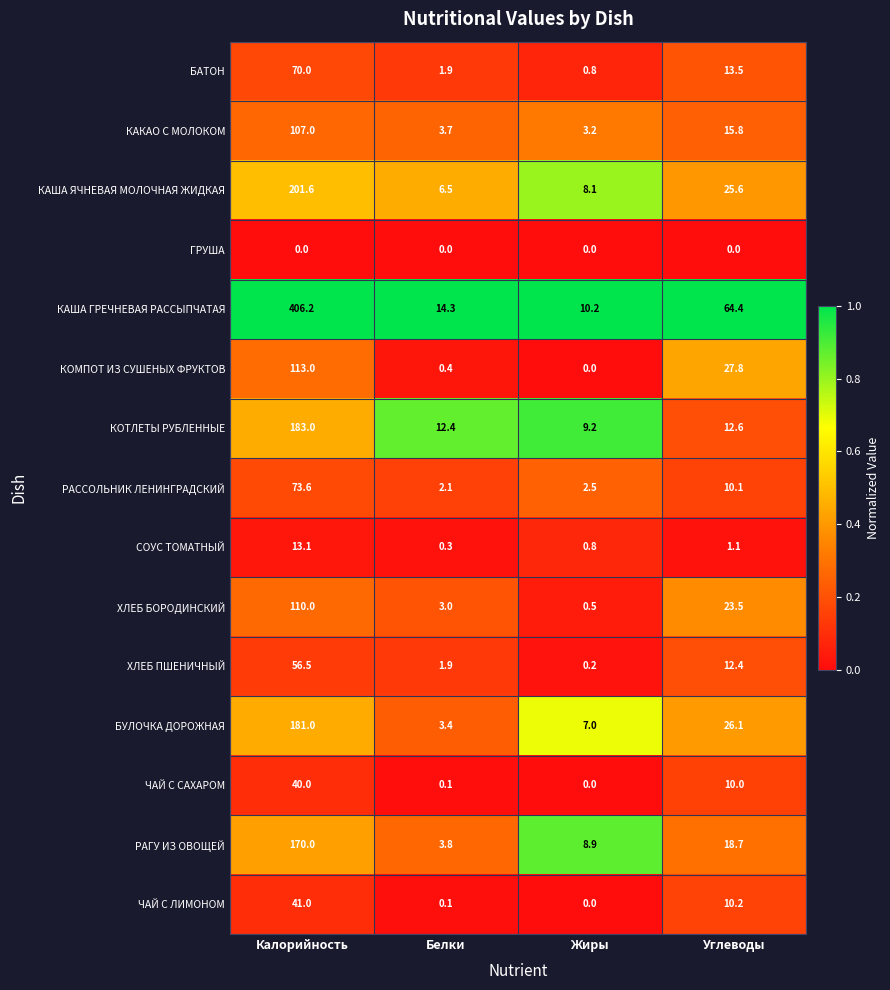

What is the greatest value displayed?

406.2